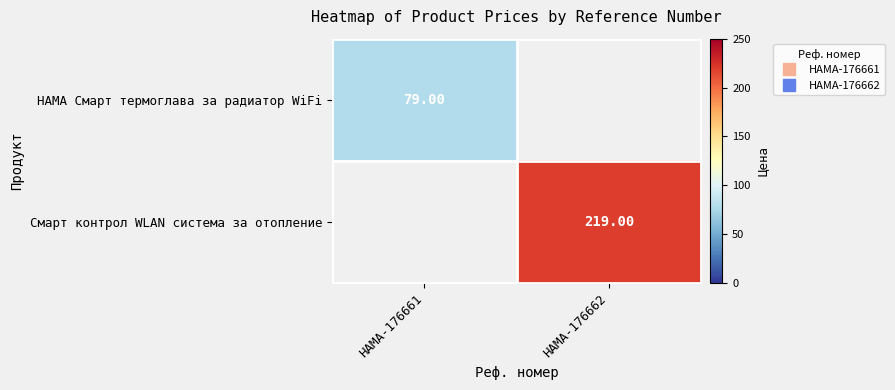

Which category has the lowest value across all series?

HAMA-176661